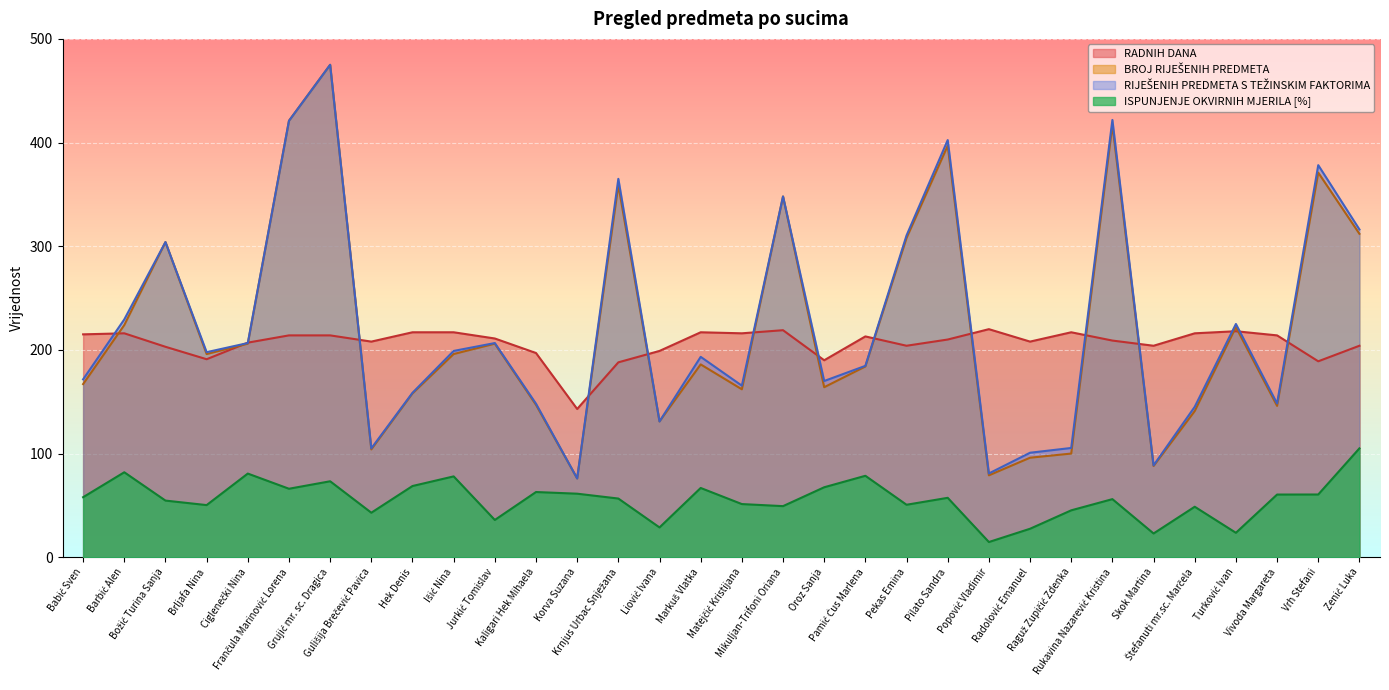

What is the label of the 12th point from the right?

Pekas Emina